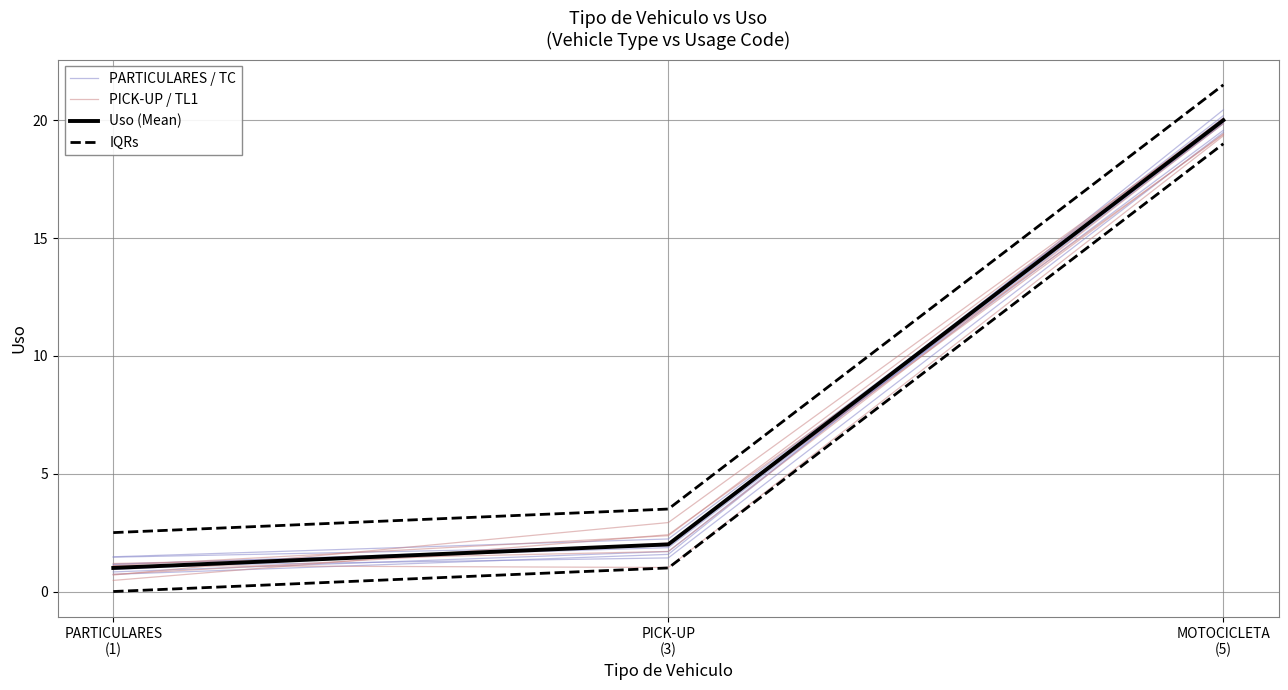

What value does the IQRs series have at PARTICULARES
(1)?

2.5